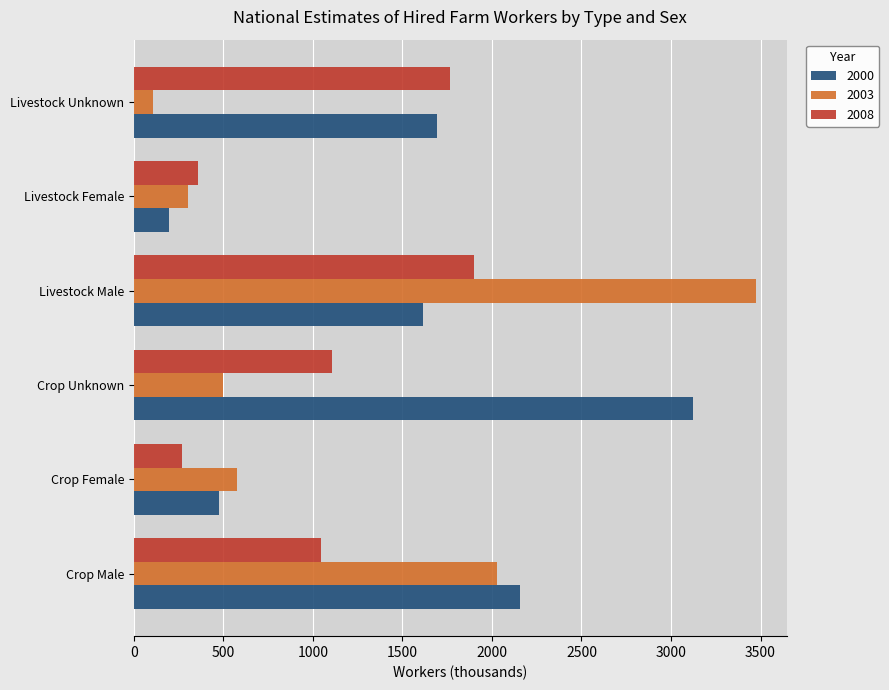

Where is 2003 nearest to the value 1789?

Crop Male